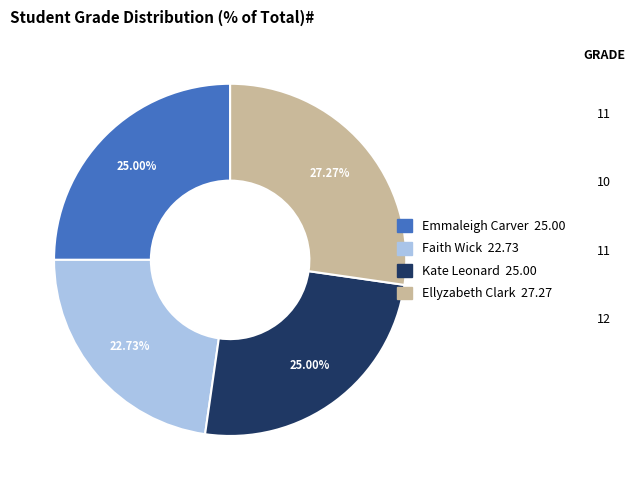

How much of the chart is everything except Kate Leonard?

75.0%